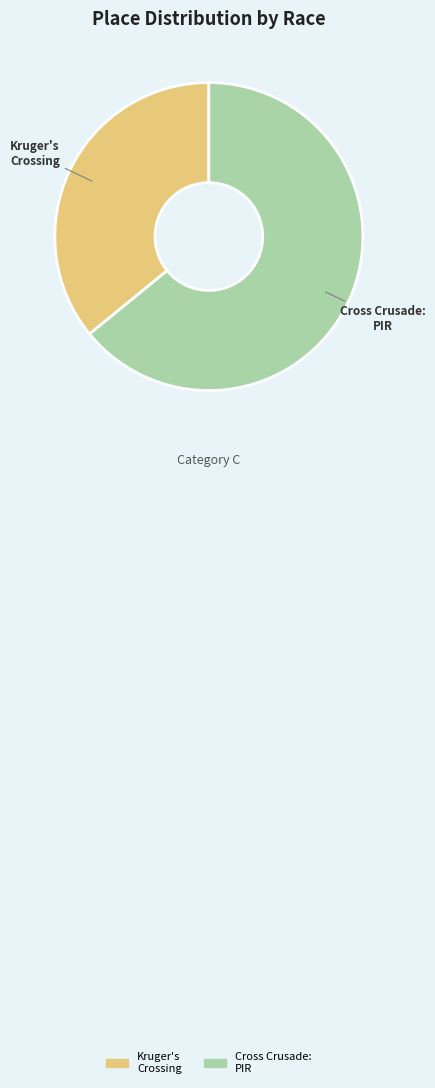

Is there any slice that represents more than half of the pie?

Yes